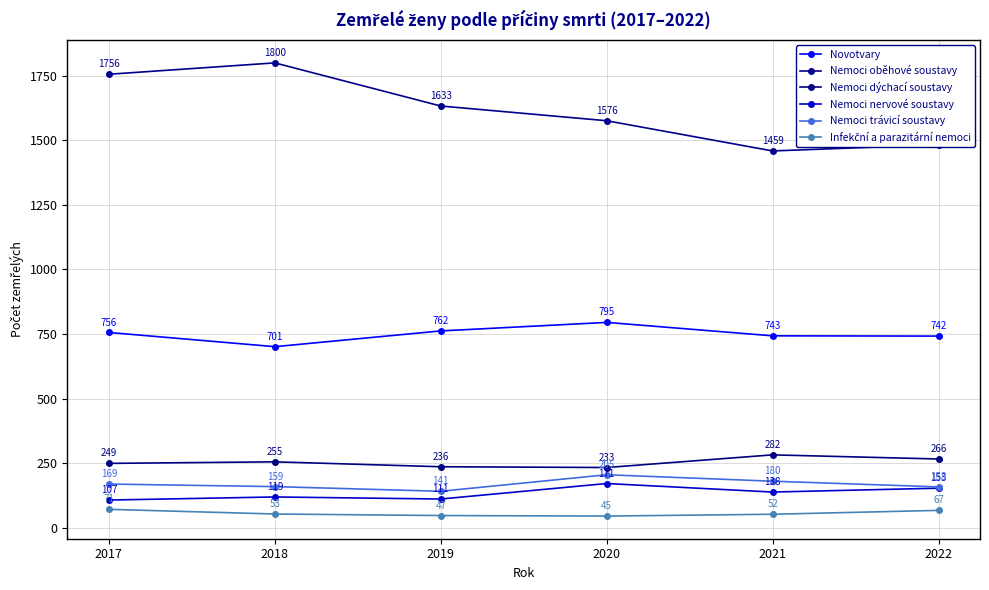

True or false: Infekční a parazitární nemoci and Nemoci trávicí soustavy intersect in this chart.

False